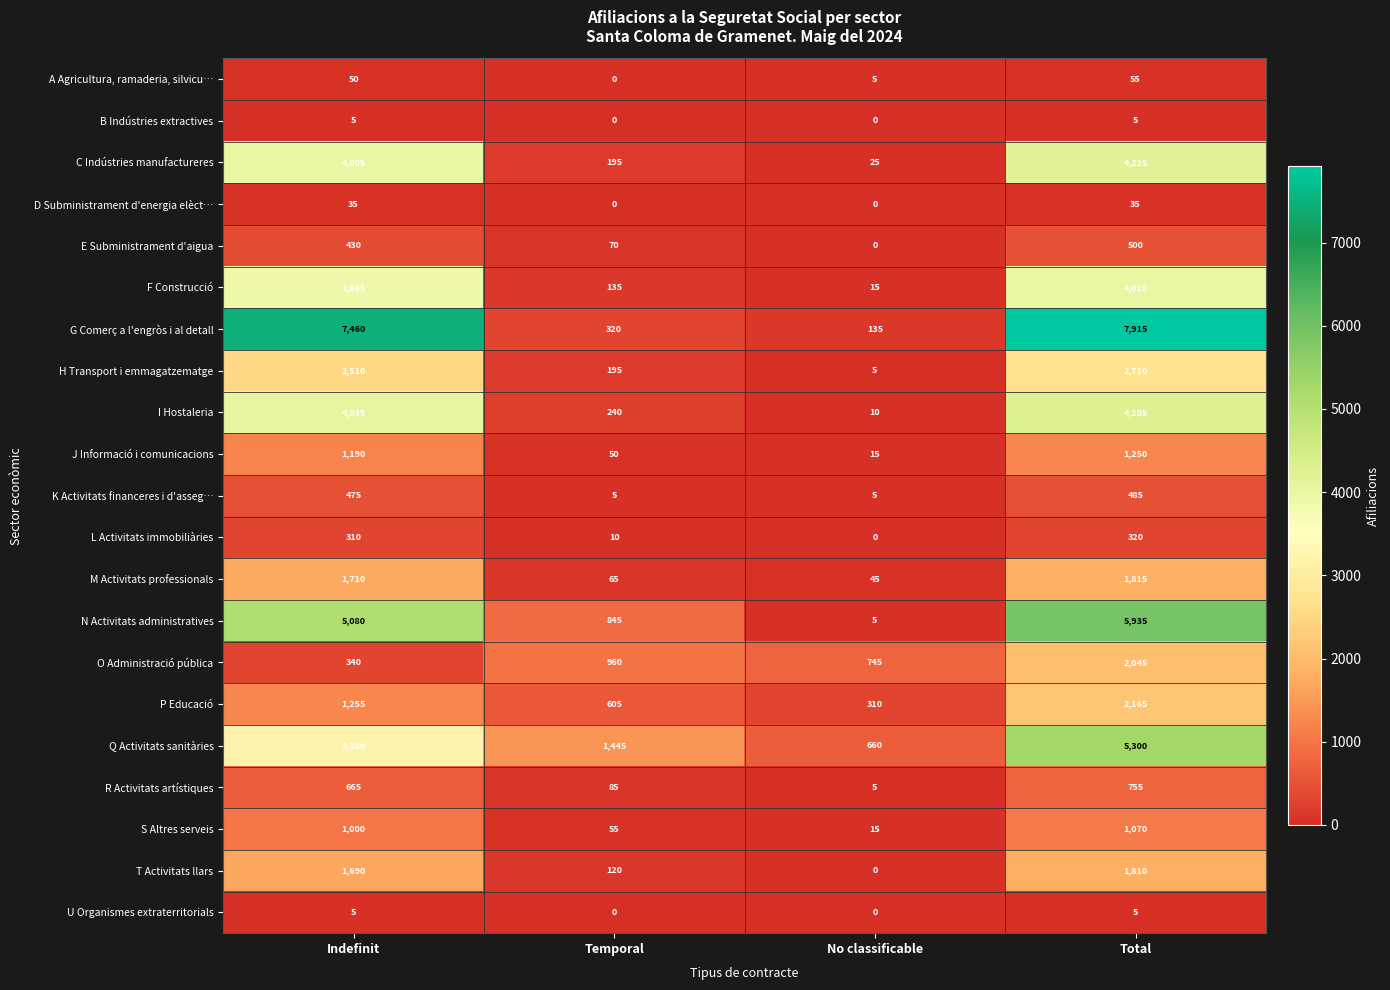

What is the greatest value displayed?

7915